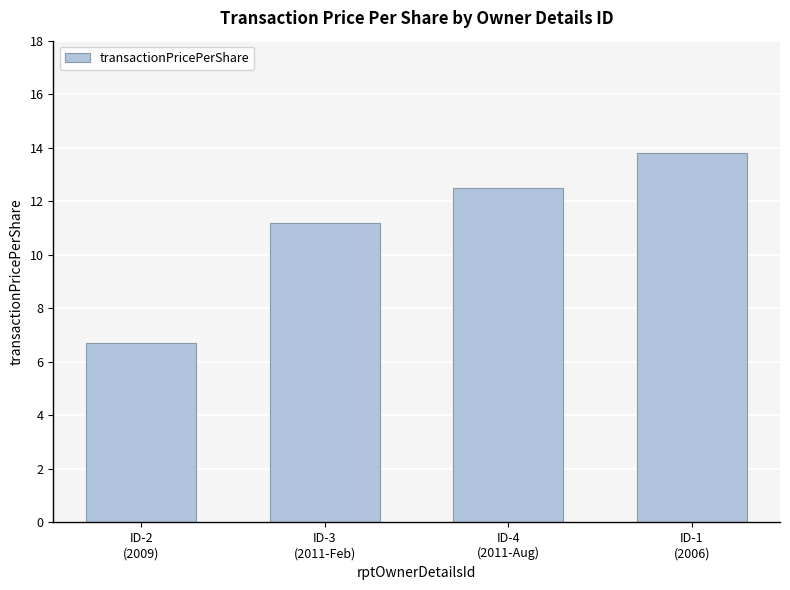

True or false: the data shows 1.7 at ID-2
(2009).

False